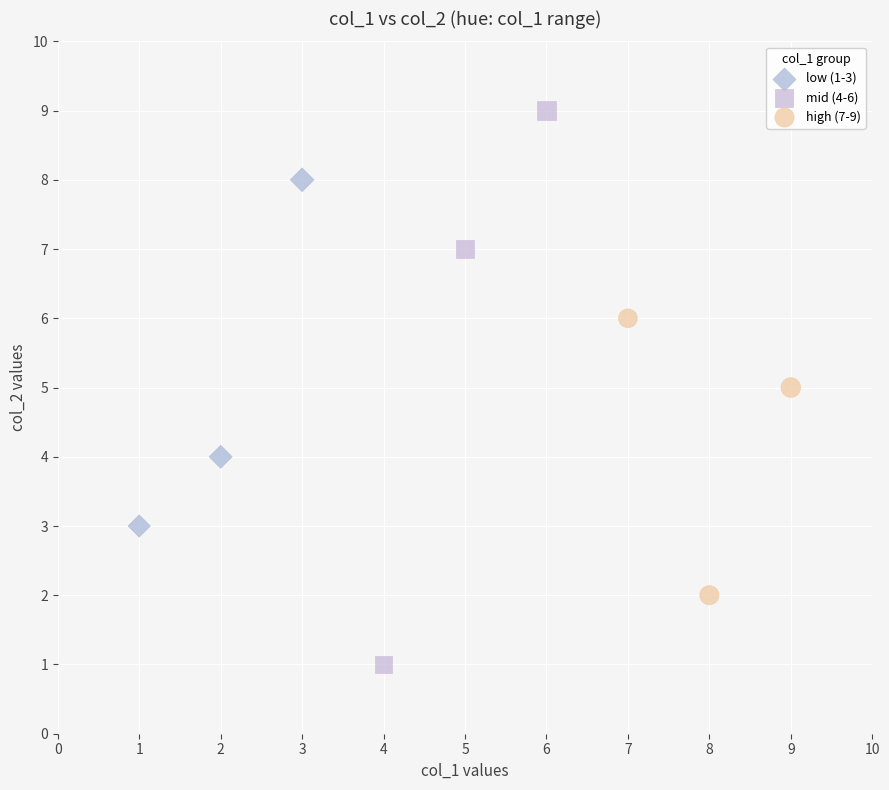

What are all the series names shown in the legend?

low (1-3), mid (4-6), high (7-9)